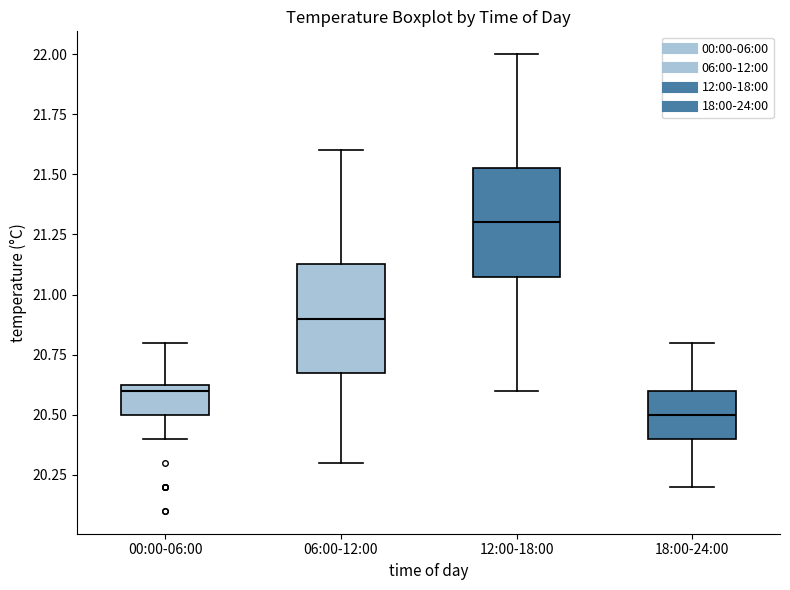

Where is the upper edge of the box for 12:00-18:00 on the y-axis? The values are not printed on the chart, so give them approximately, as read against the axis.

21.55